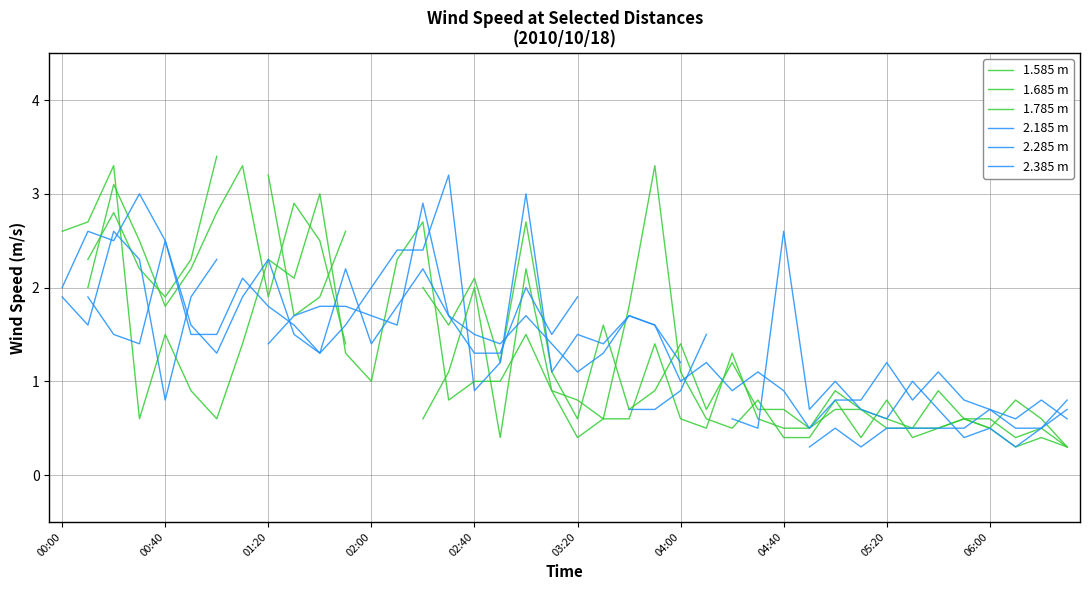

What is the value of the 1.685 m point at the 10th from the left?

2.9